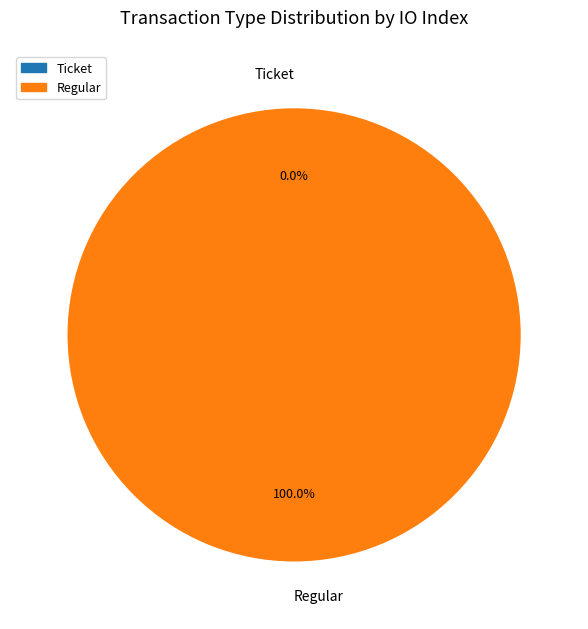

Is Ticket the majority of the pie?

No